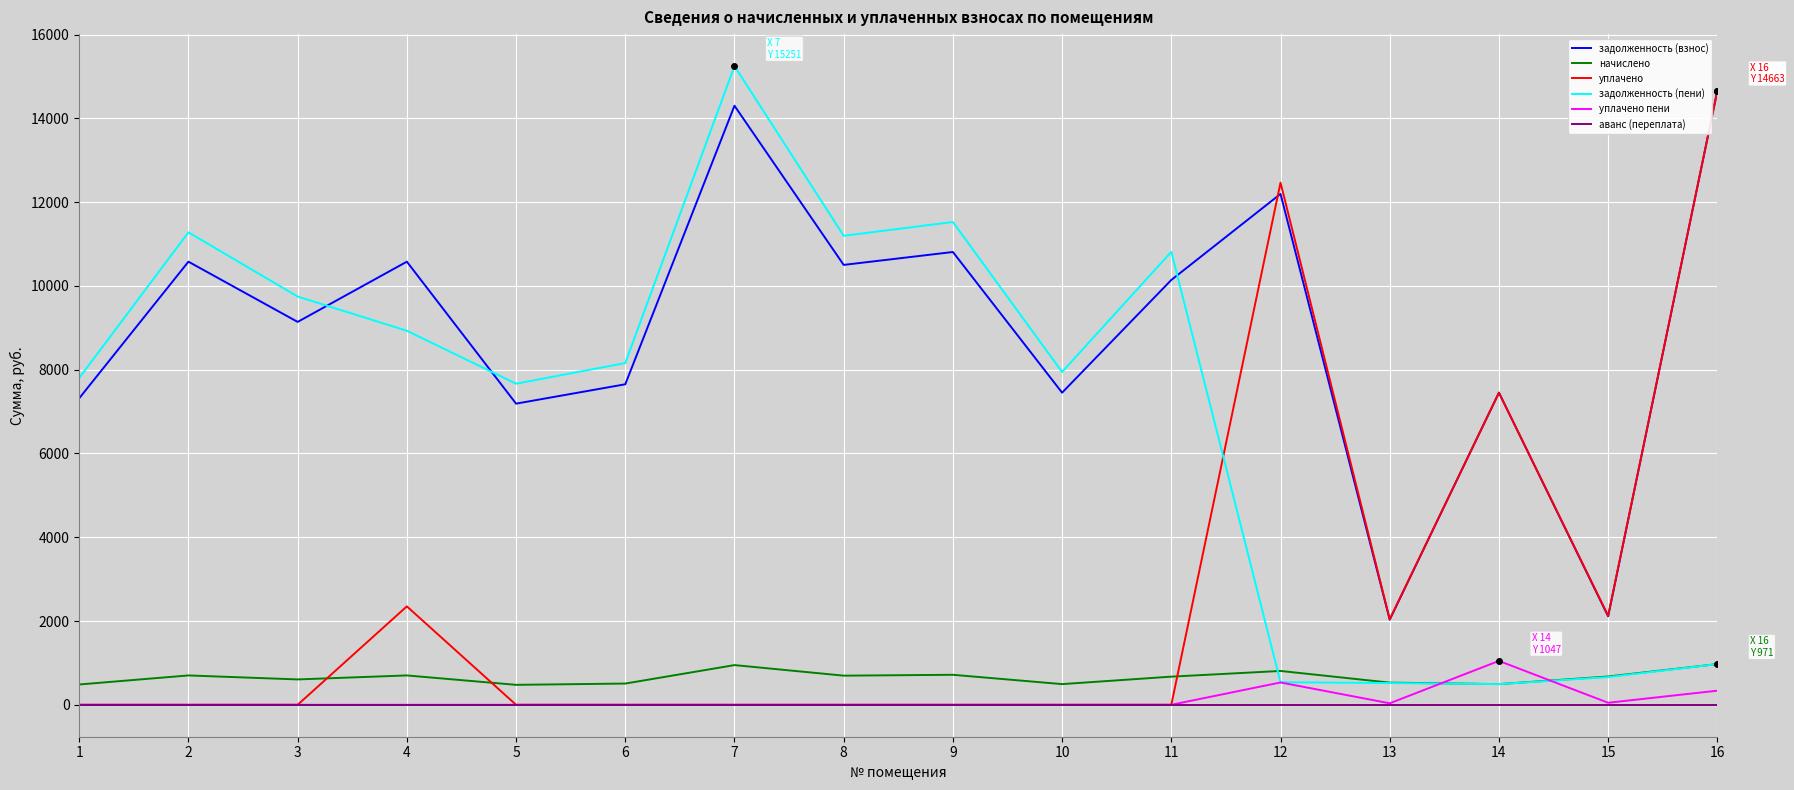

At how many categories does at least one series exceed 3179?

14